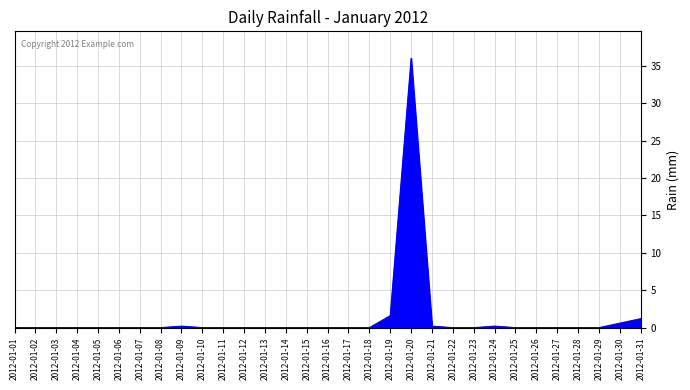

Reading left to right, what are all the values shown in this chart?

0.0	0.0	0.0	0.0	0.0	0.0	0.0	0.0	0.2	0.0	0.0	0.0	0.0	0.0	0.0	0.0	0.0	0.0	1.6	36.0	0.2	0.0	0.0	0.2	0.0	0.0	0.0	0.0	0.0	0.6	1.2